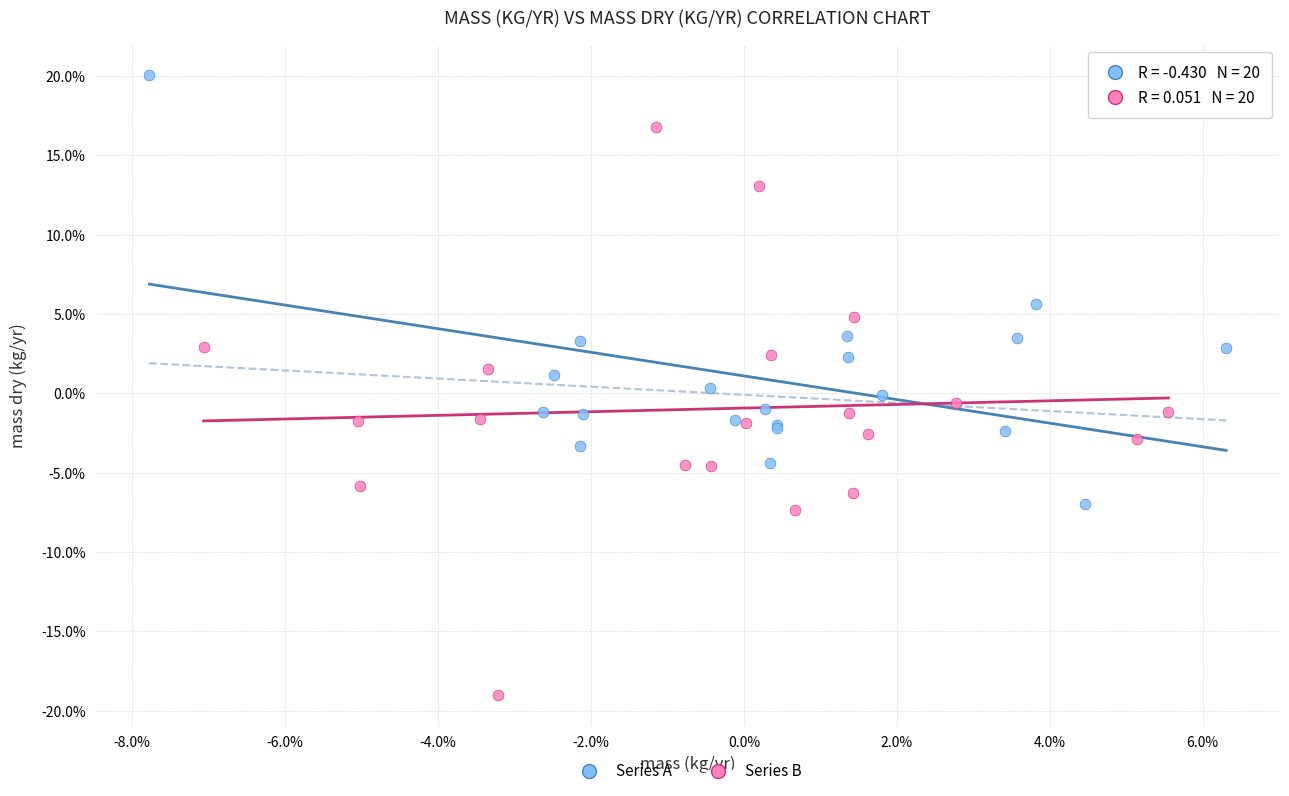

Which series reaches the minimum Y coordinate?

Series B